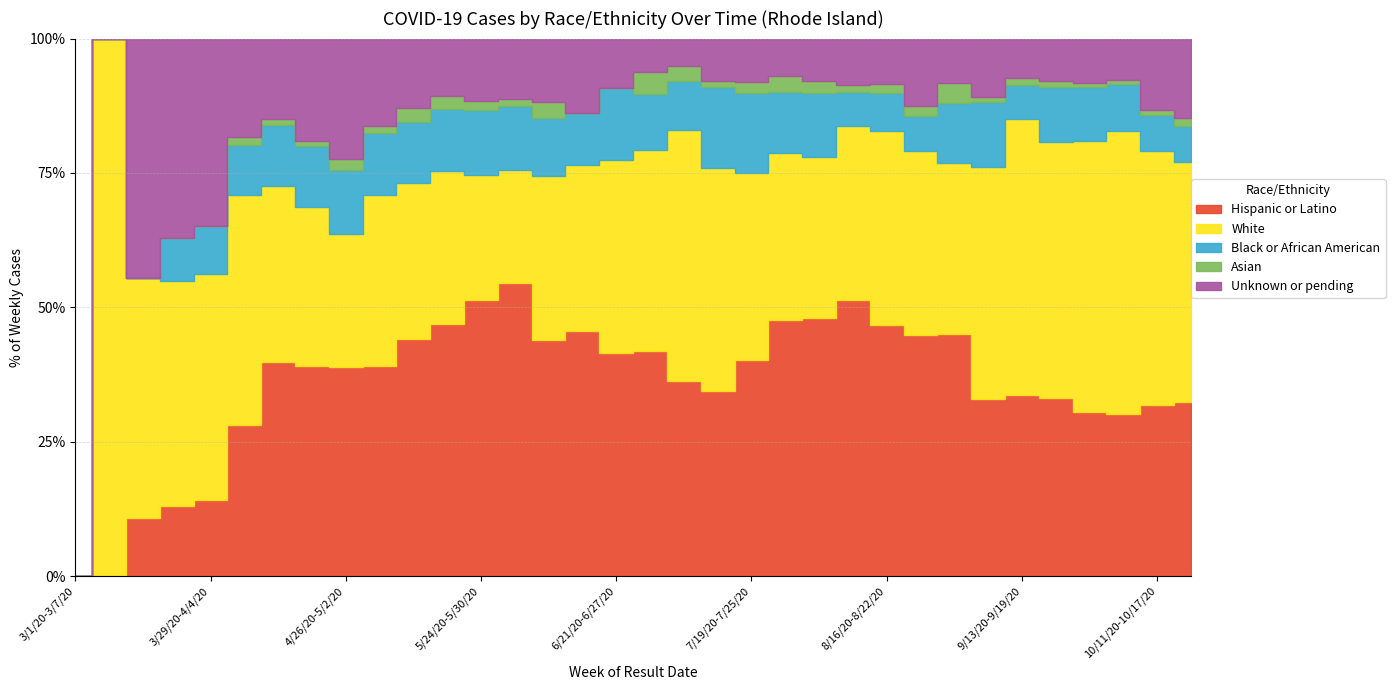

Is the value of Hispanic or Latino at 4/5/20-4/11/20 greater than the value of White at 4/12/20-4/18/20?

No